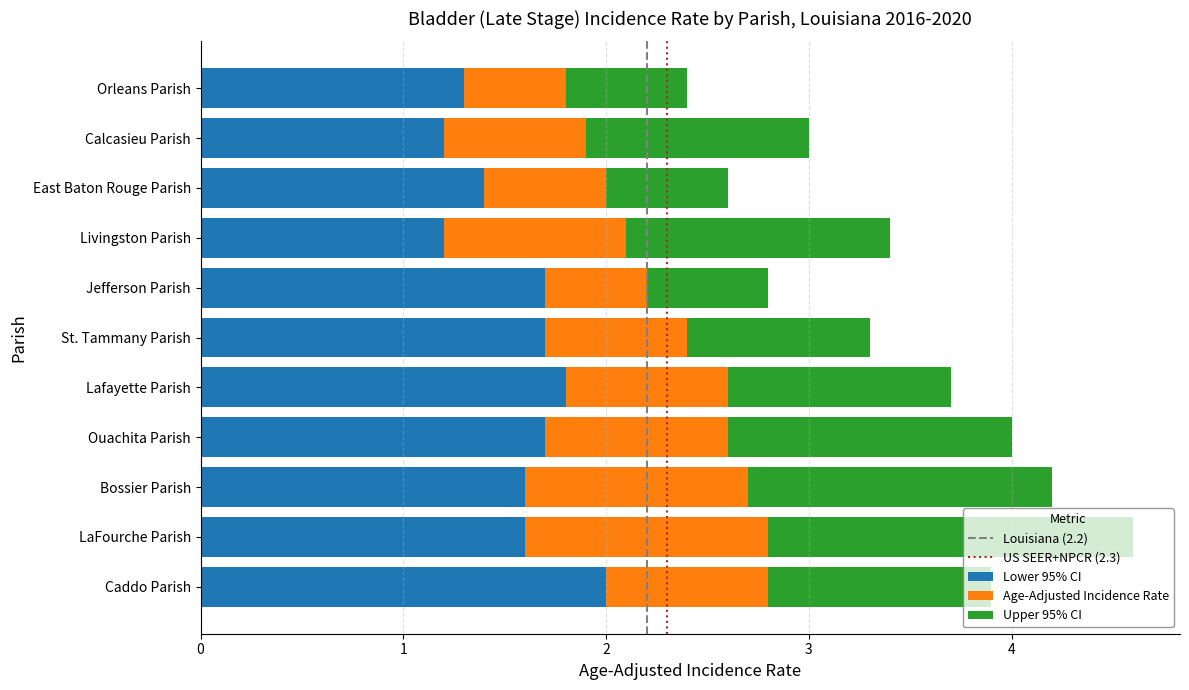

What is the average value of the Lower 95% CI series?

1.6